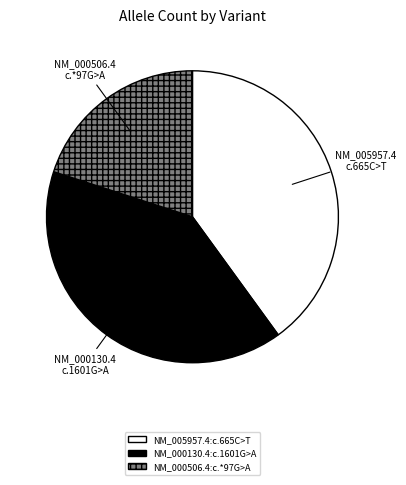

Which slice is the smallest?

NM_000506.4:c.*97G>A